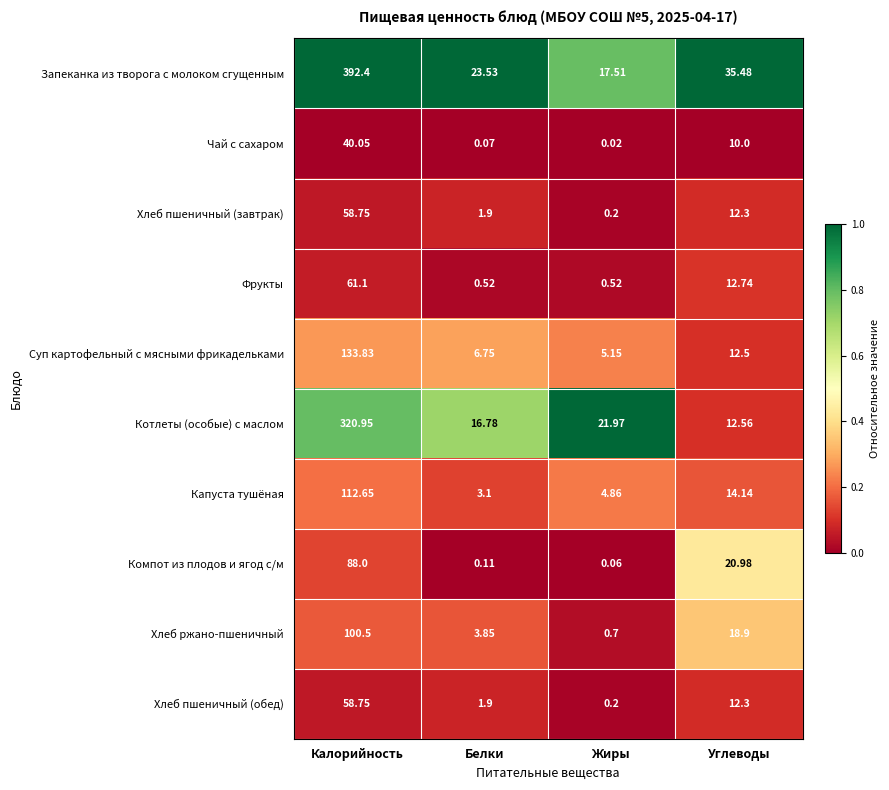

At which category is the sum across all series the highest?

Калорийность